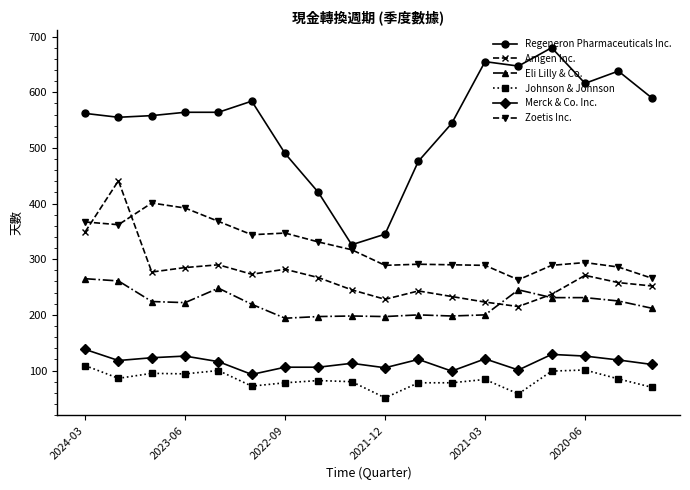

What is the sum of all Eli Lilly & Co. values?

3967